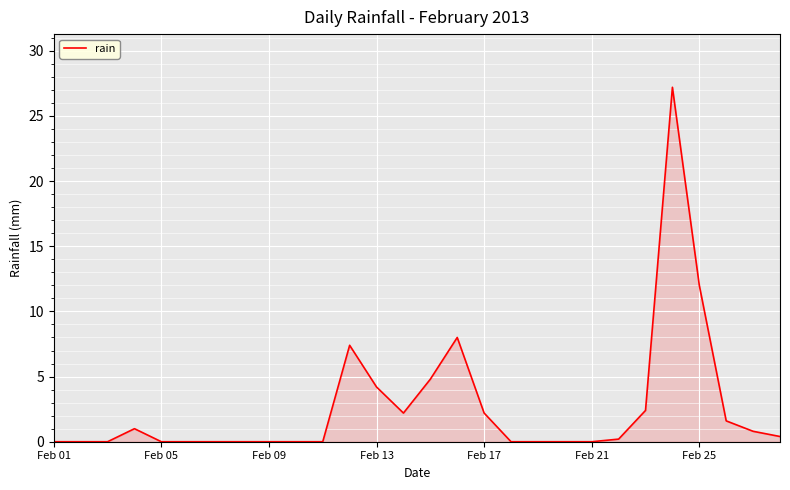

What is the difference between the maximum and minimum values?

27.2